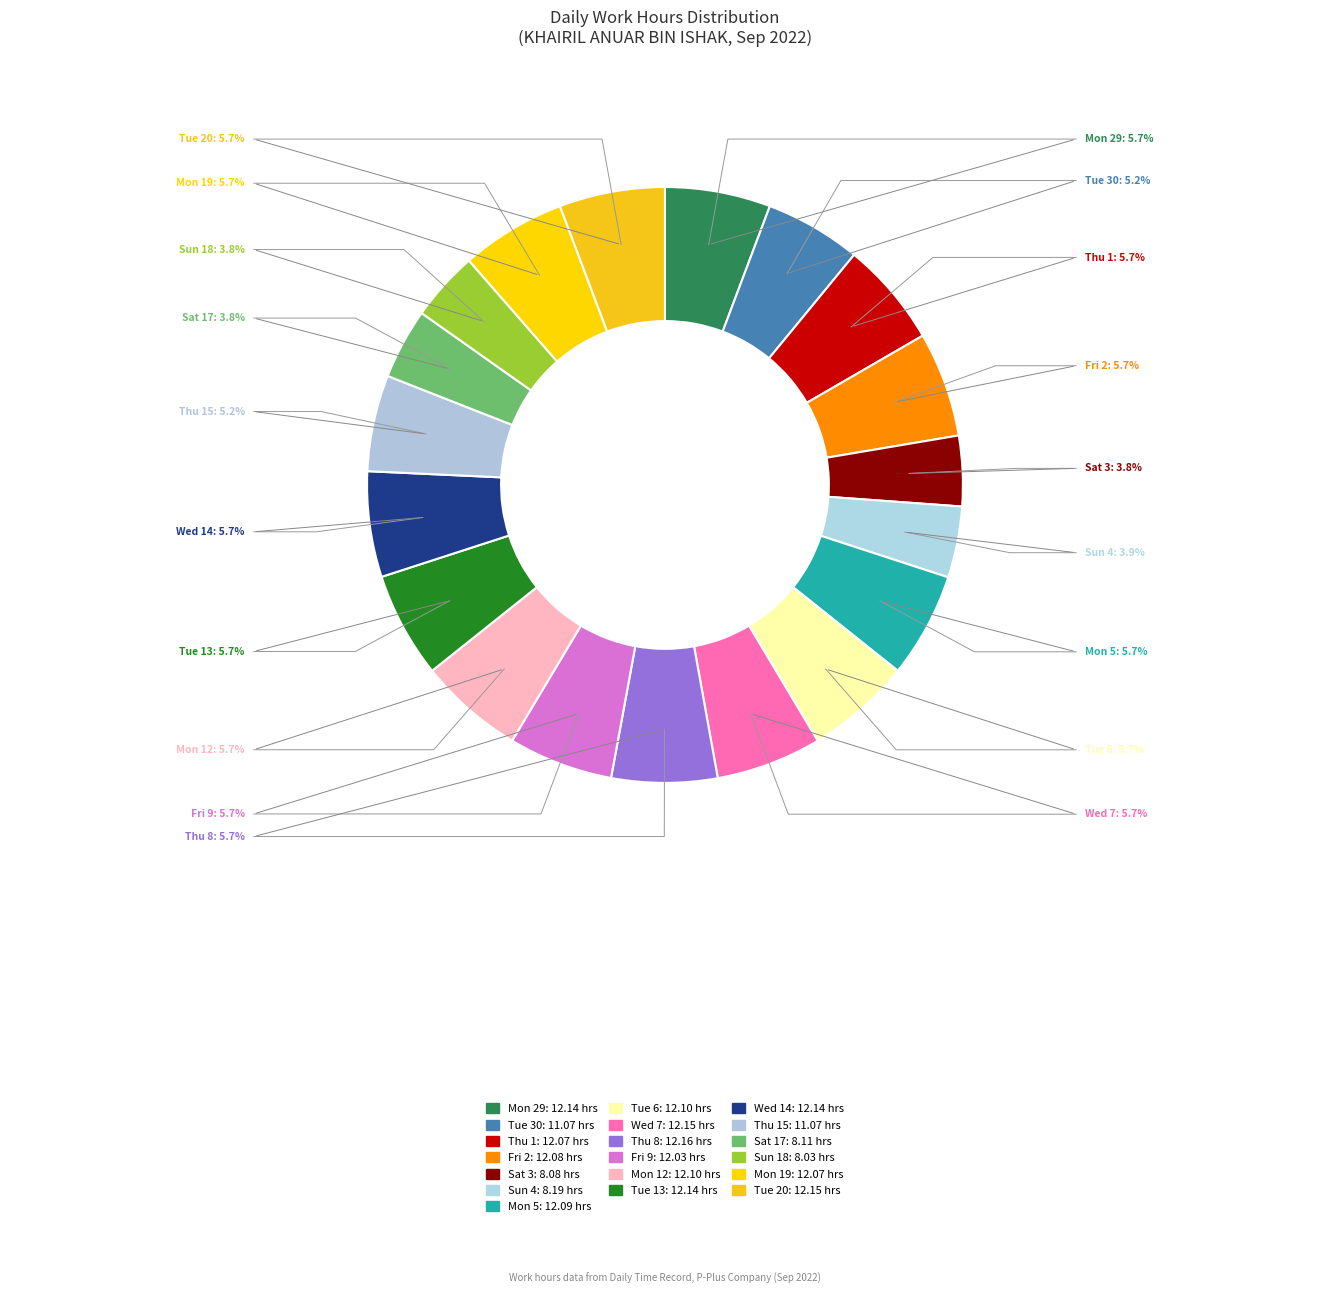

What is the largest slice in the pie chart?

Thu 8